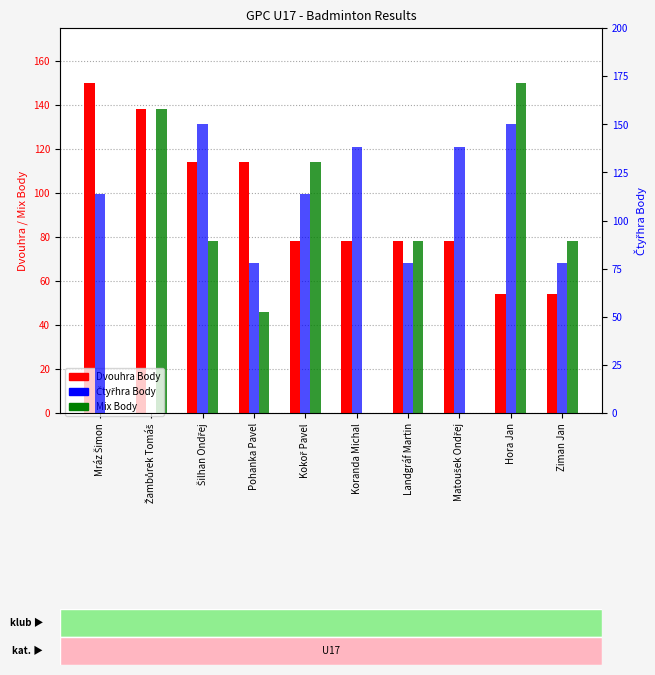

Rank the series by their maximum value, from lowest to highest.

Dvouhra Body, Mix Body, Čtyřhra Body